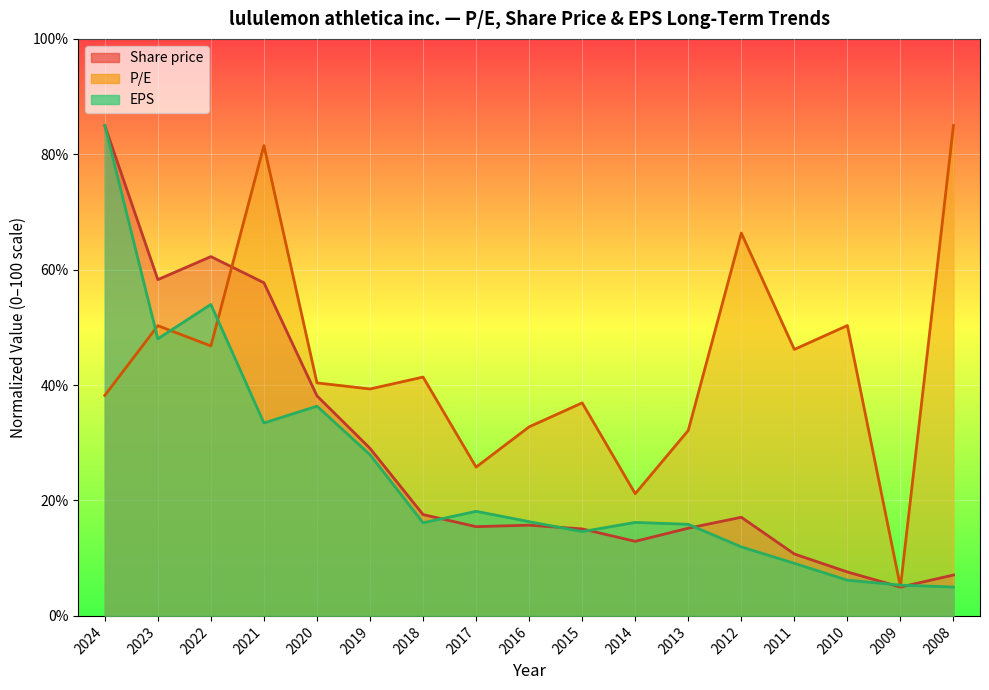

Read the EPS value at 2022.

54.0